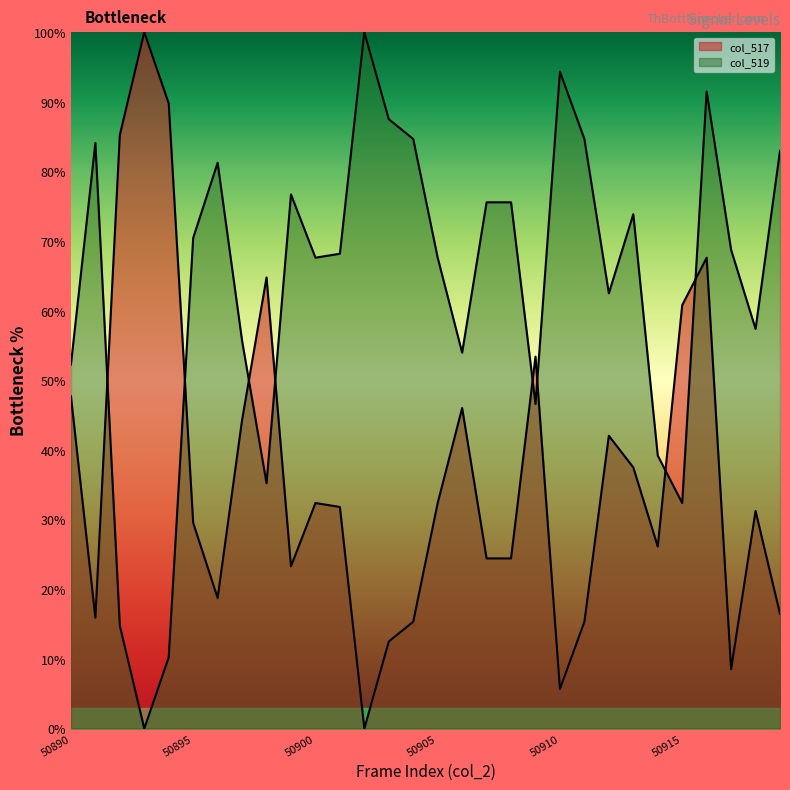

Between which two adjacent categories do col_517 and col_519 first intersect?

50891 and 50892